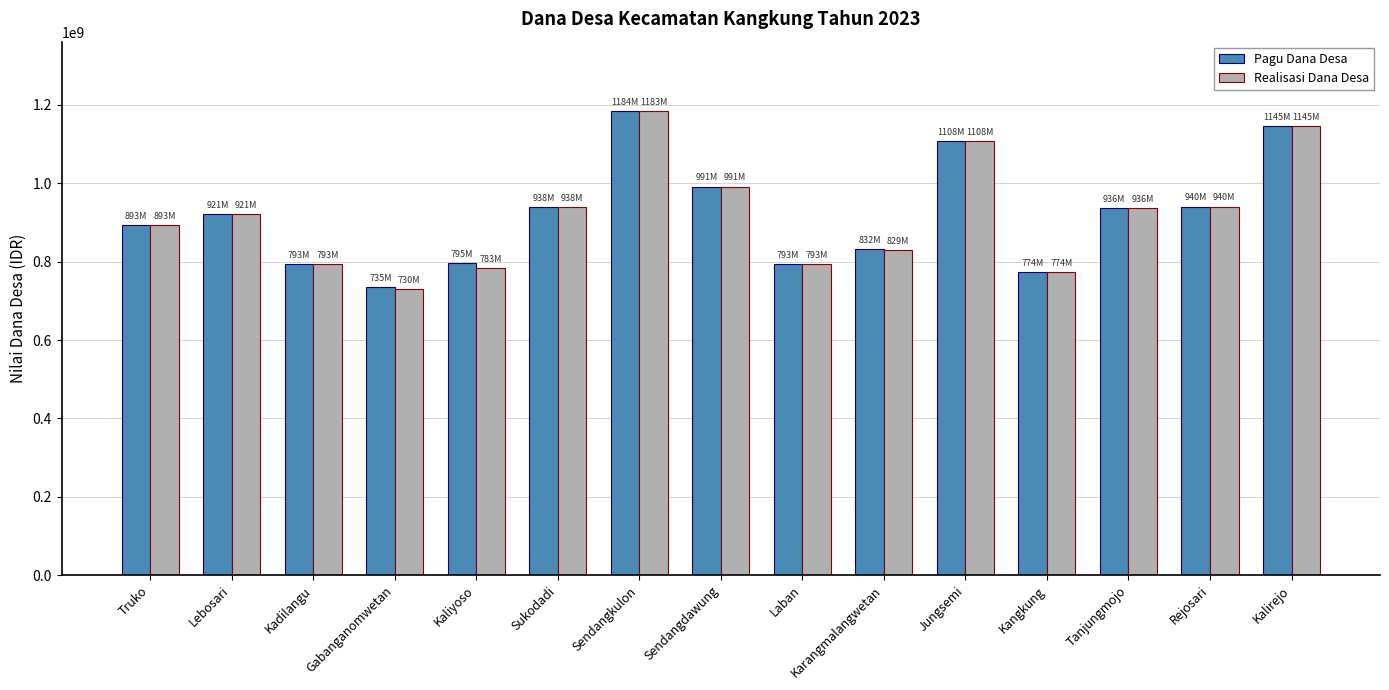

How many bars are there in total?

30